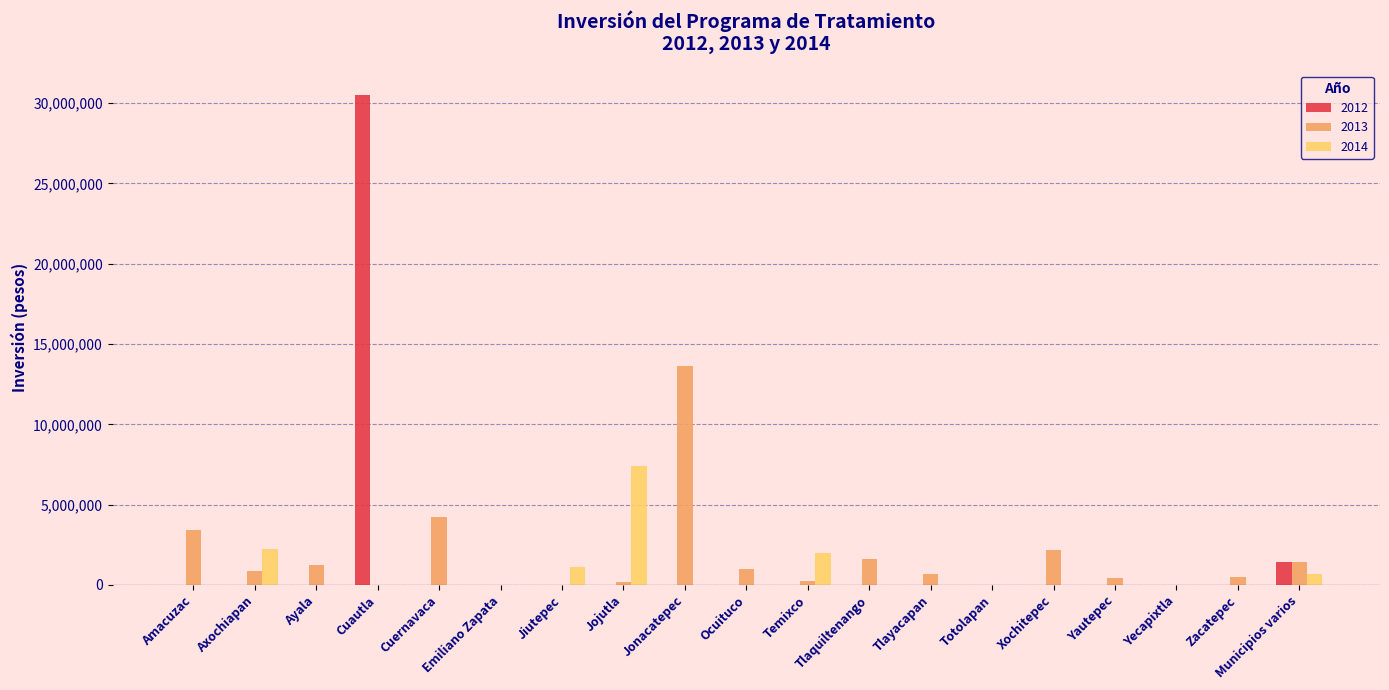

At which category is the sum across all series the highest?

Cuautla